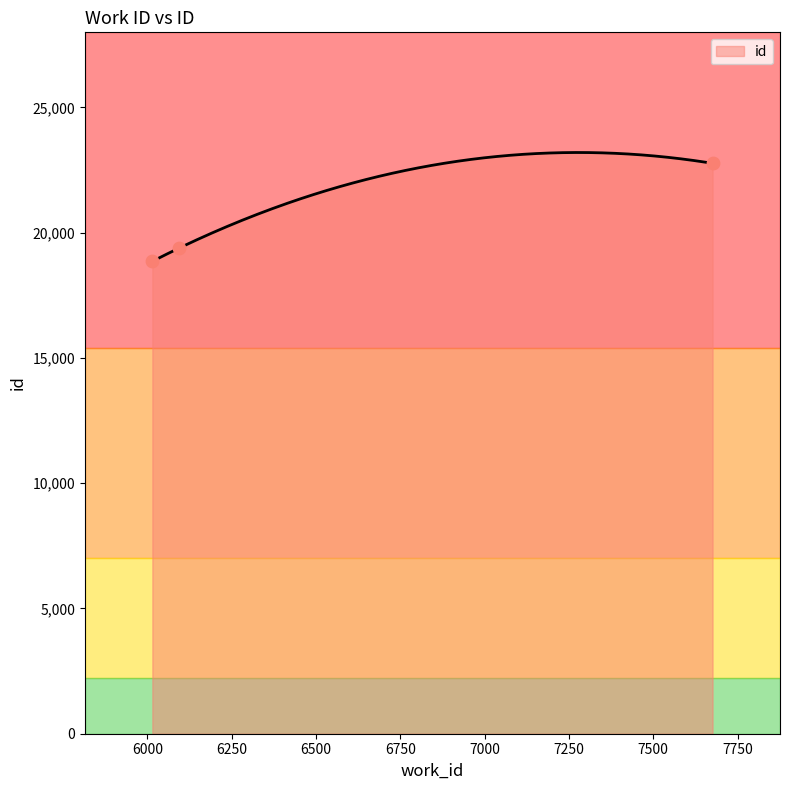

What is the change in value from 6015 to 6095?

+533